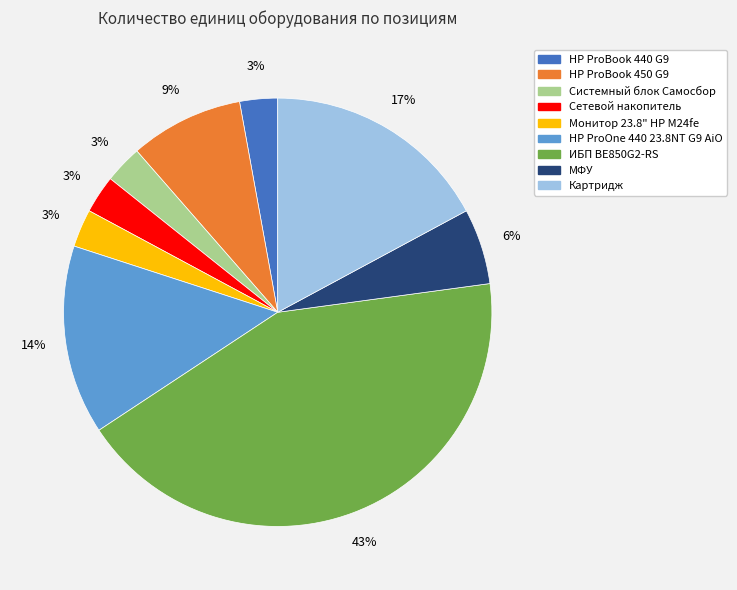

To the nearest percent, what is the average slice percentage?

11%